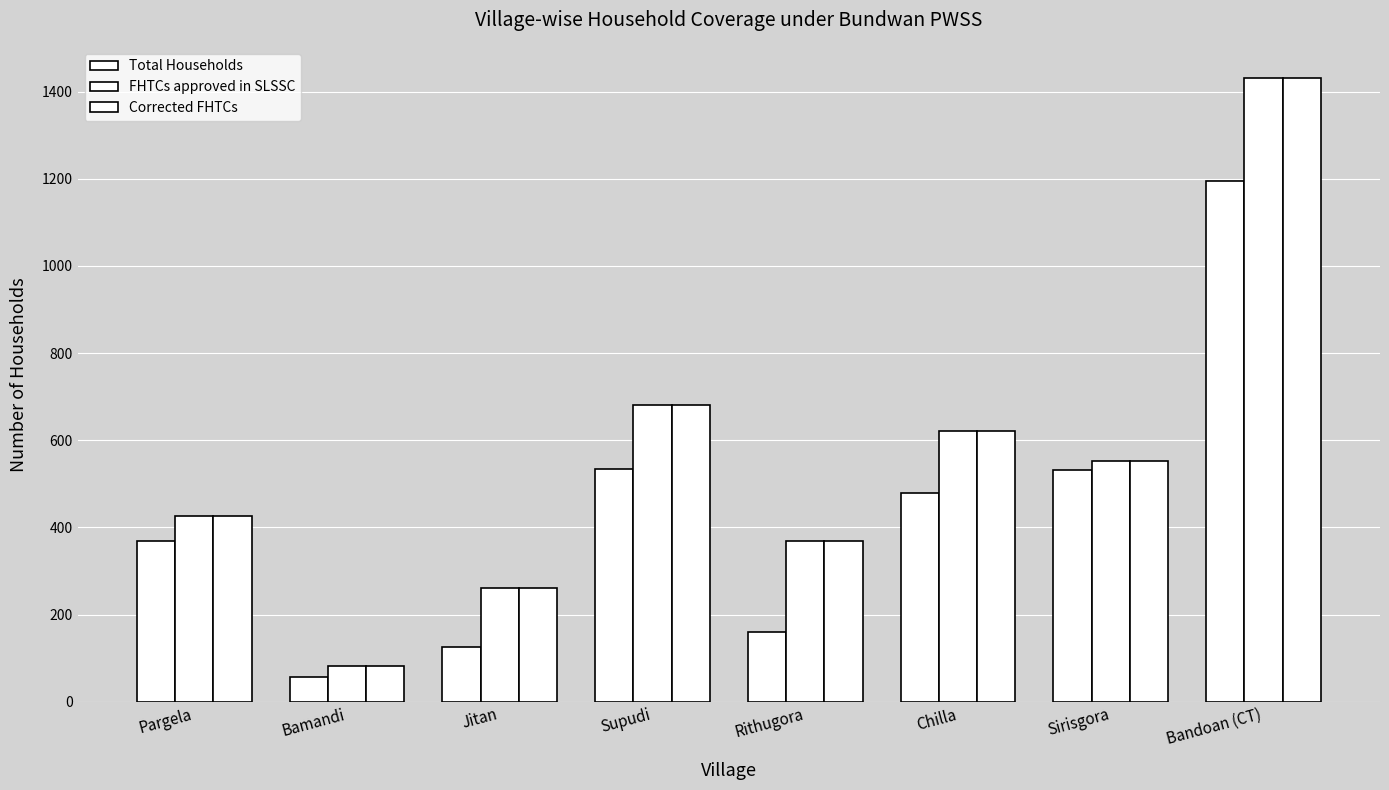

Does the chart contain any negative values?

No